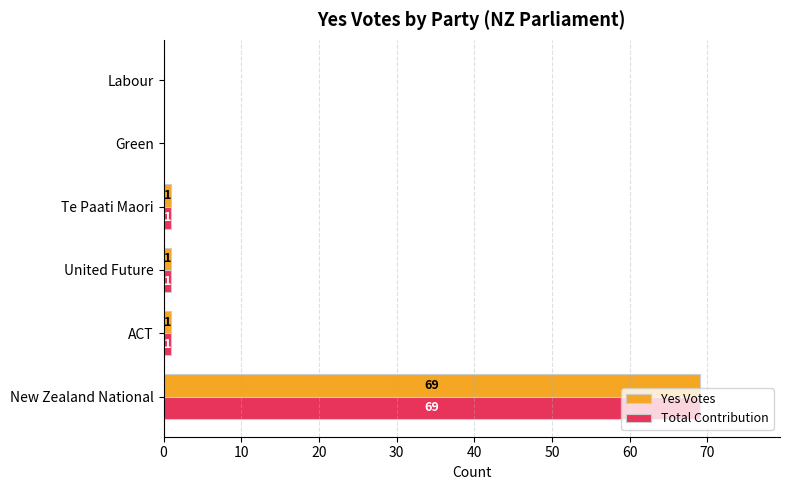

The Yes Votes series shows 69 at New Zealand National. True or false?

True